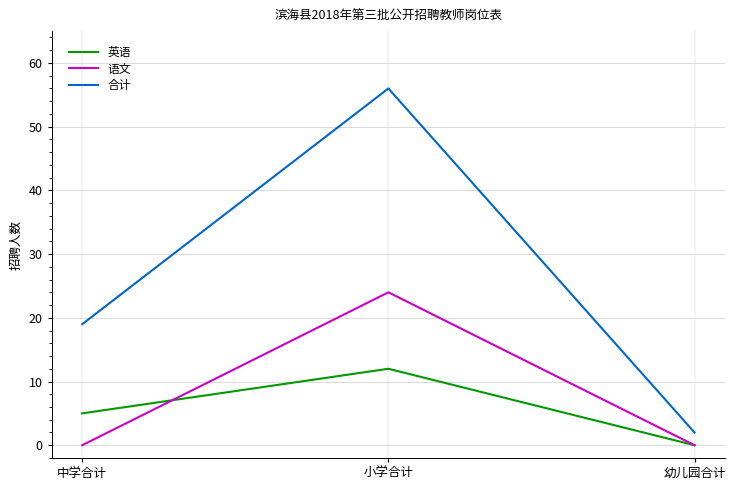

Which series has the largest range (max minus min)?

合计